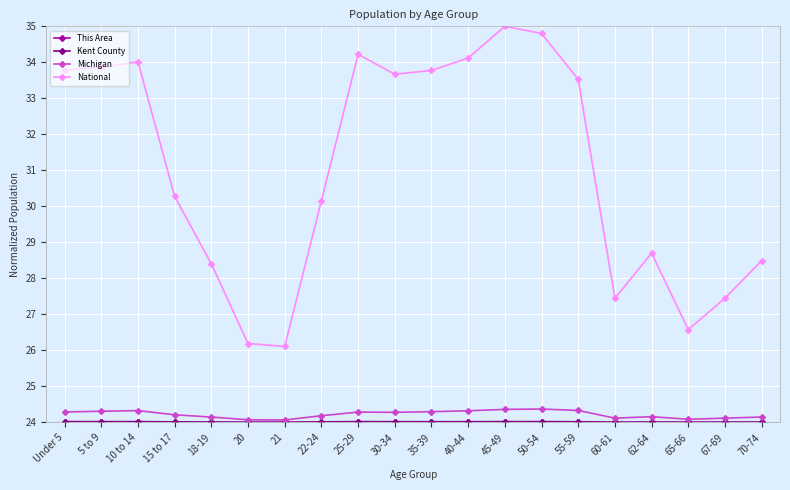

What is the highest value of the Michigan series?

24.4